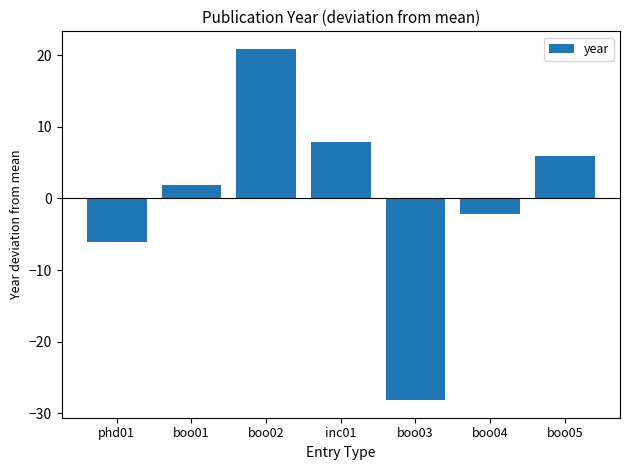

Reading left to right, list all the values displayed in this chart.

-6.1	1.9	20.9	7.9	-28.1	-2.1	5.9